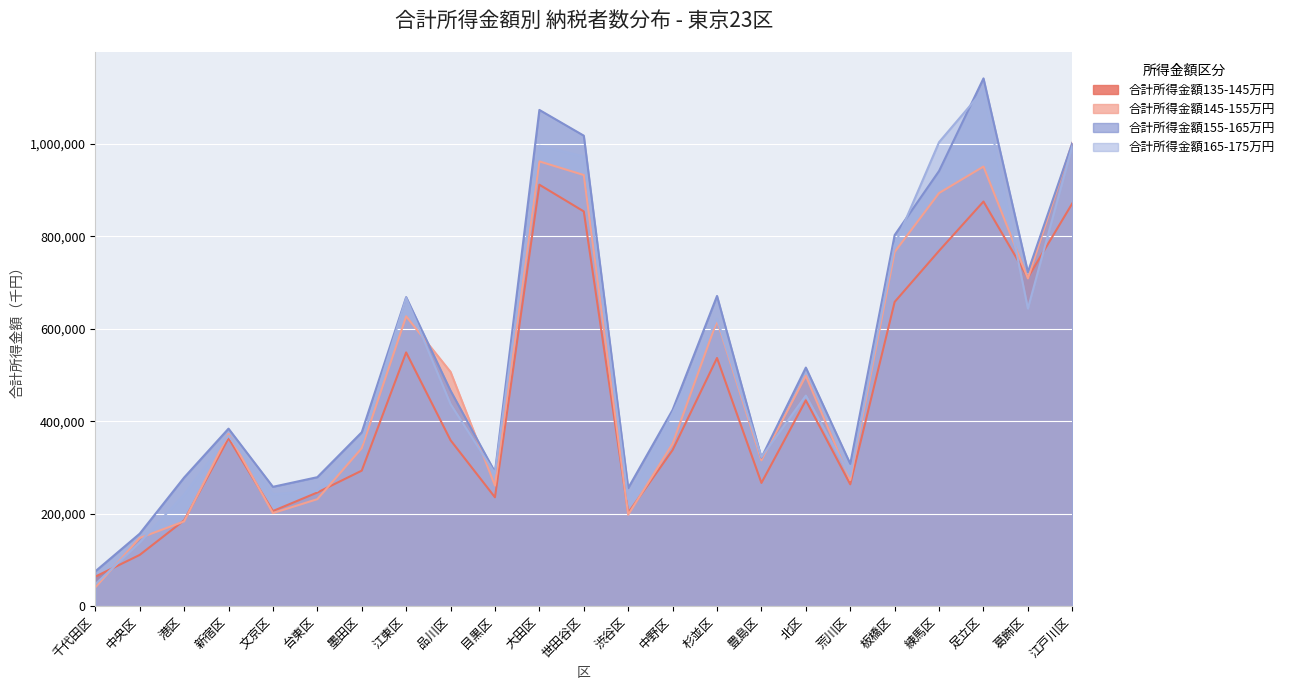

What is the sum of all 合計所得金額145-155万円 values?

11382819